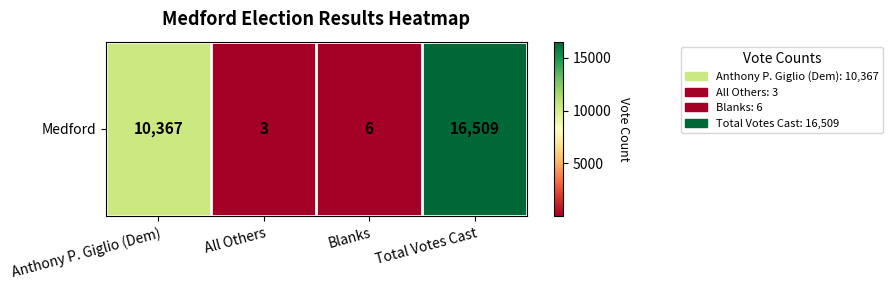

Reading left to right, extract all data points from this chart.

10367	3	6	16509